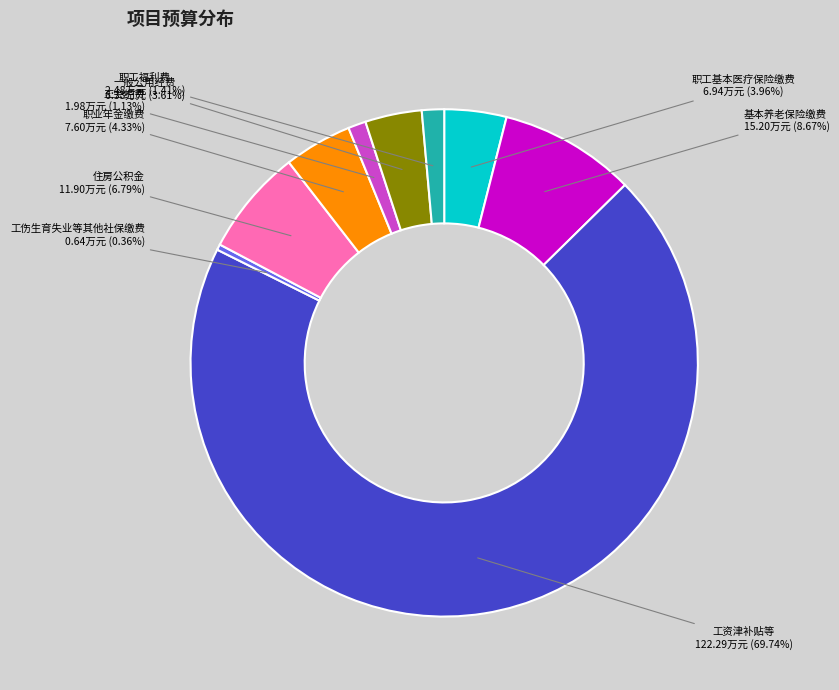

Which has a higher value, 职工福利费 or 住房公积金?

住房公积金